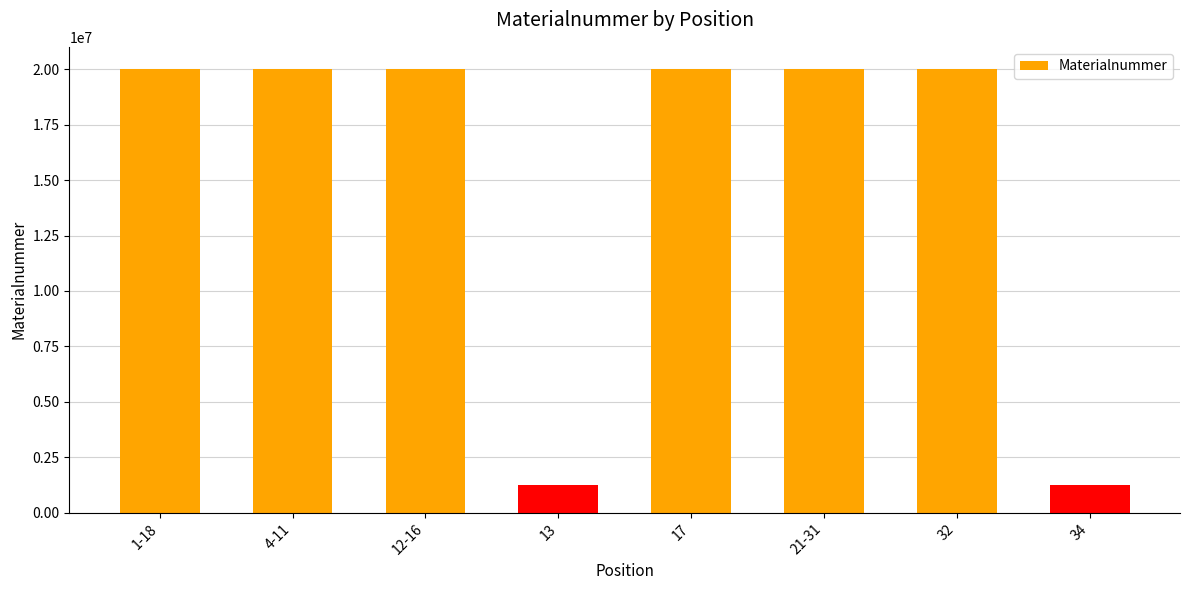

What is the value of the 8th bar from the left?

1222873